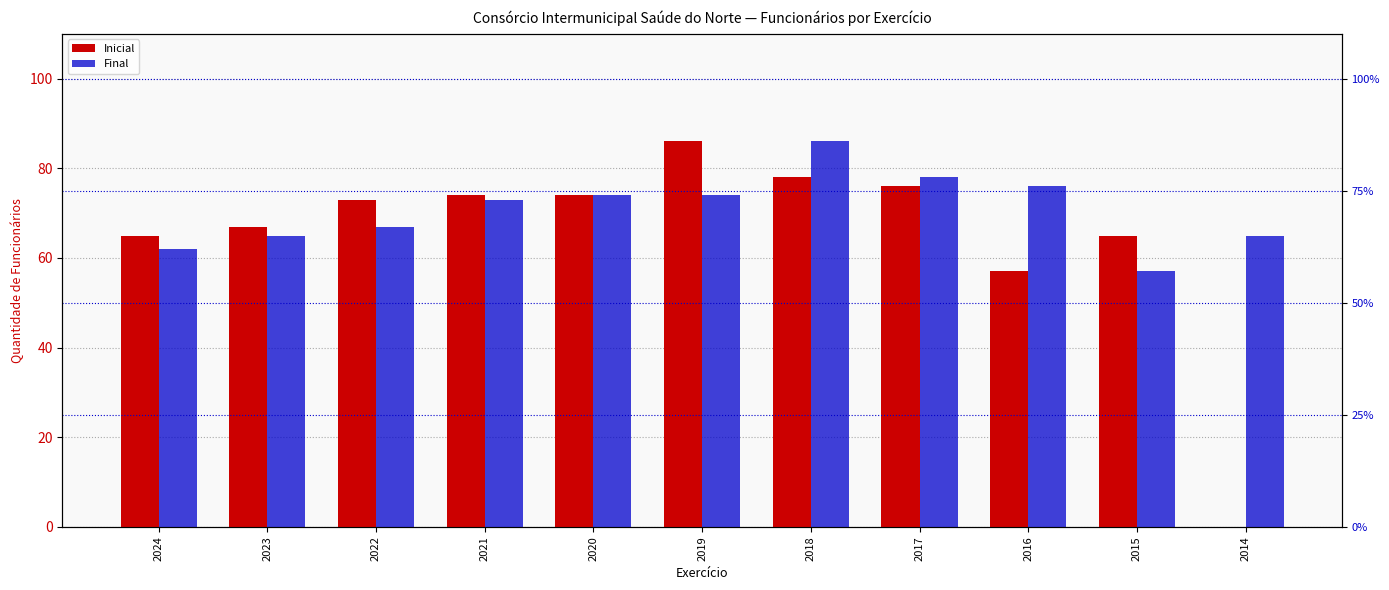

Which series has the largest total across all categories?

Final